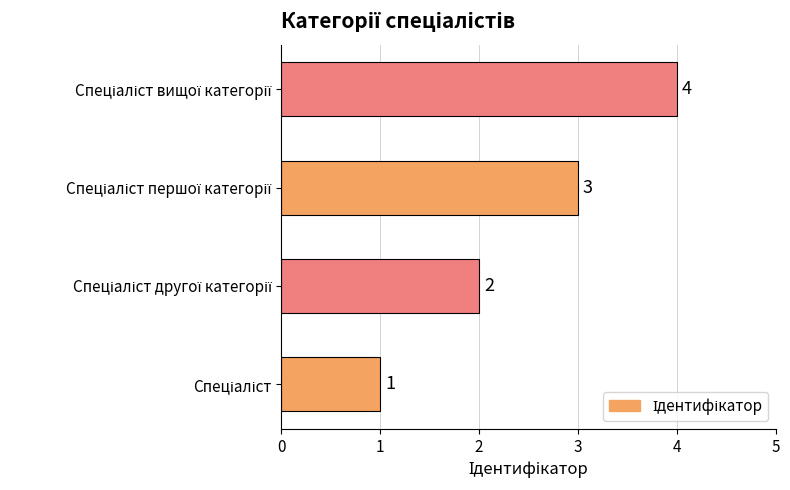

What is the difference between the maximum and minimum values?

3